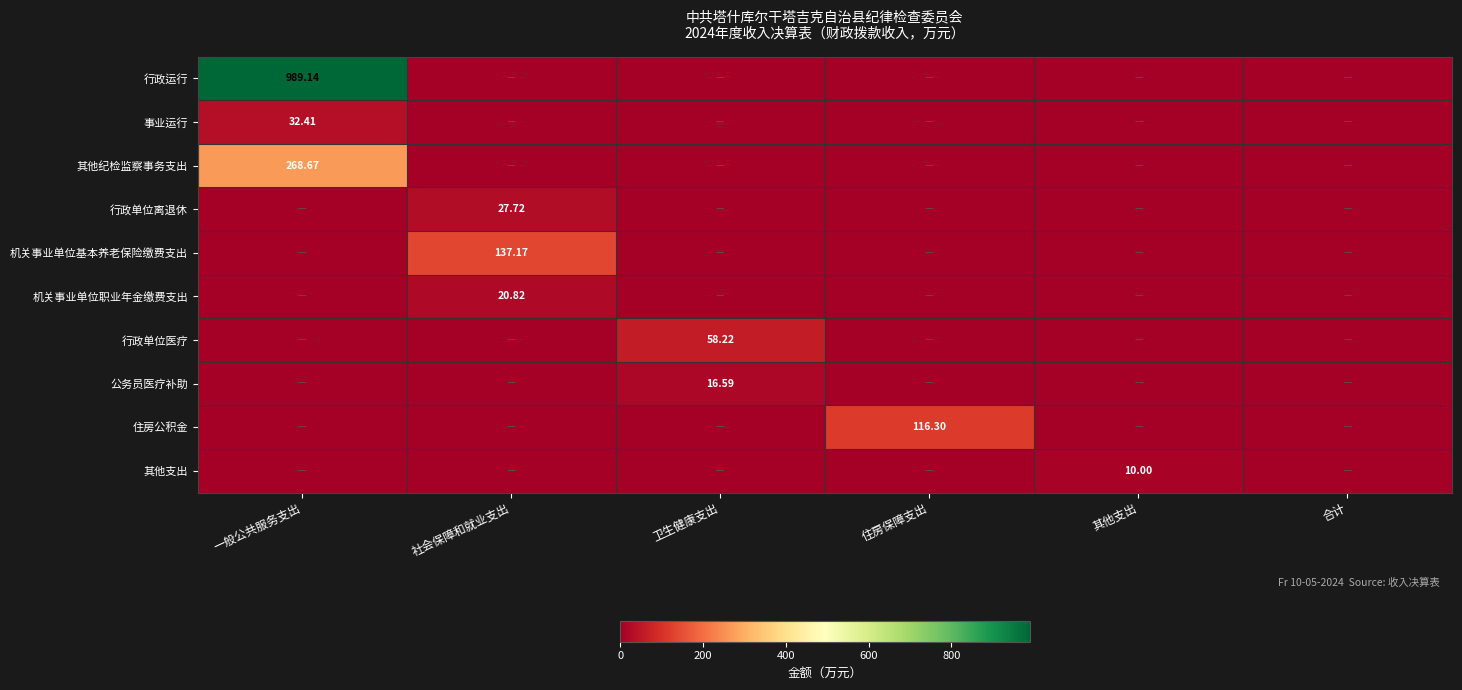

How many values in the 机关事业单位基本养老保险缴费支出 series exceed 0?

1